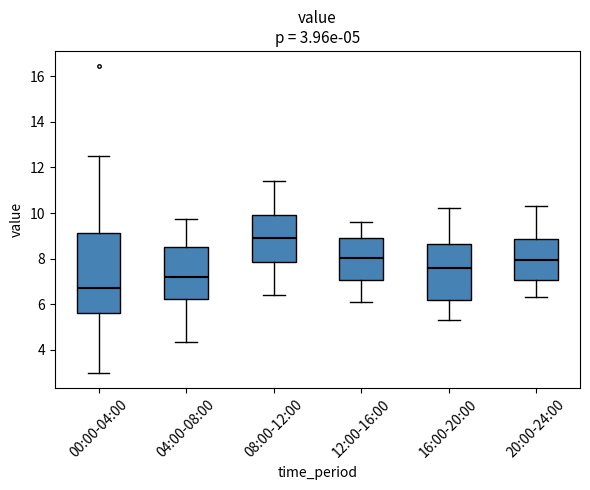

Which box's median line is the lowest?

00:00-04:00